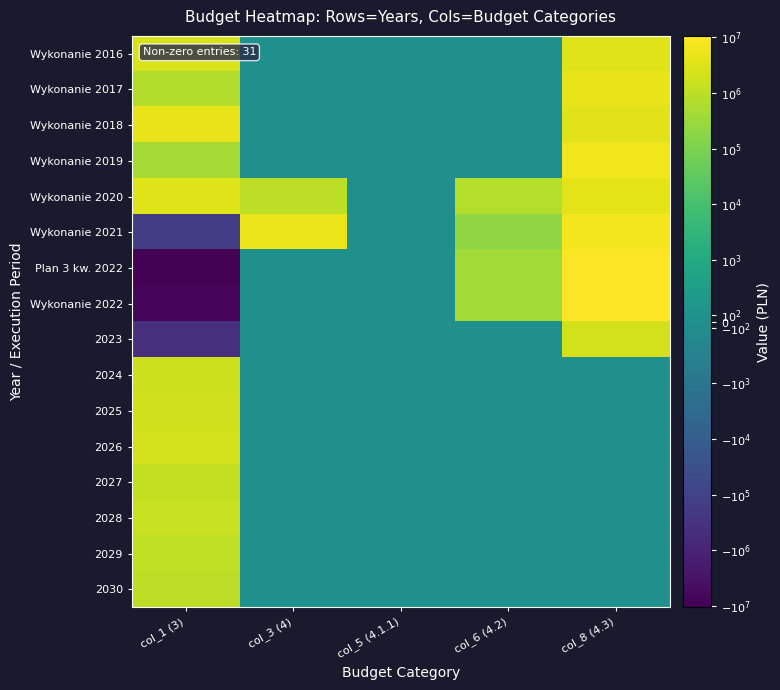

At col_3 (4), list the series in order from largest to smallest.

Wykonanie 2021, Wykonanie 2020, Wykonanie 2016, Wykonanie 2017, Wykonanie 2018, Wykonanie 2019, Plan 3 kw. 2022, Wykonanie 2022, 2023, 2024, 2025, 2026, 2027, 2028, 2029, 2030